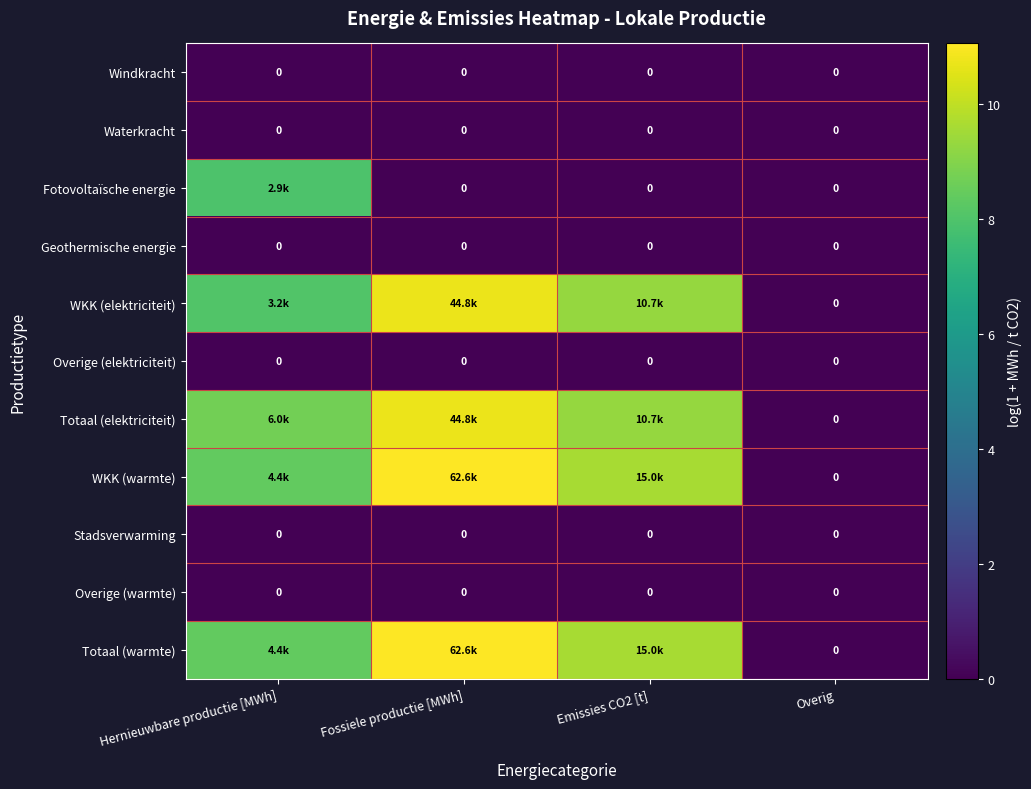

How many values in WKK (elektriciteit) are above zero?

3